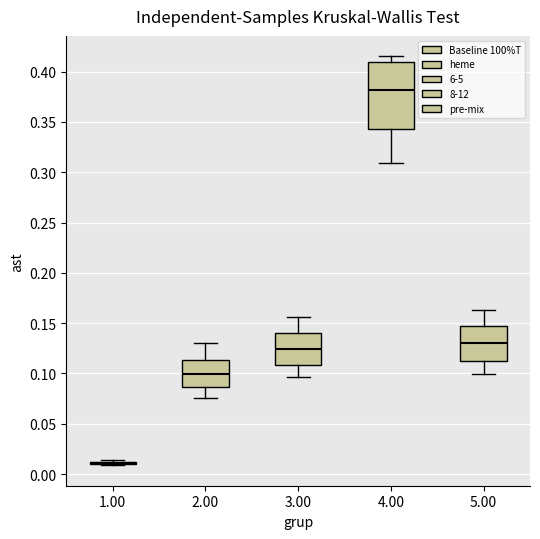

Where does the median line of the box at x = 4.00 sit on the y-axis? The values are not printed on the chart, so give them approximately, as read against the axis.

0.380